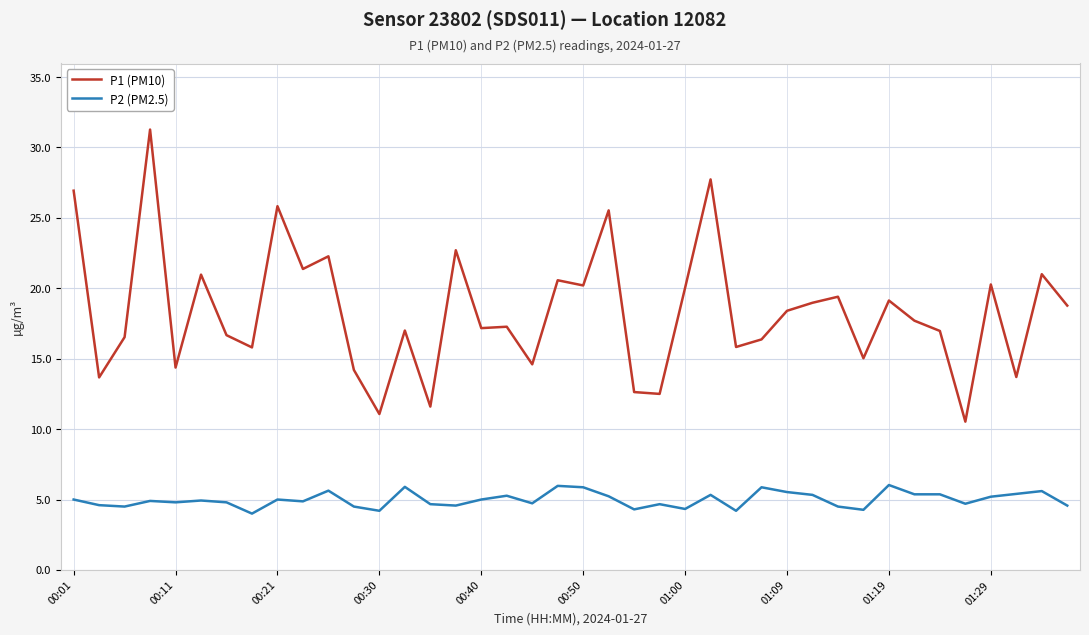

True or false: P1 (PM10) and P2 (PM2.5) cross at least once.

False